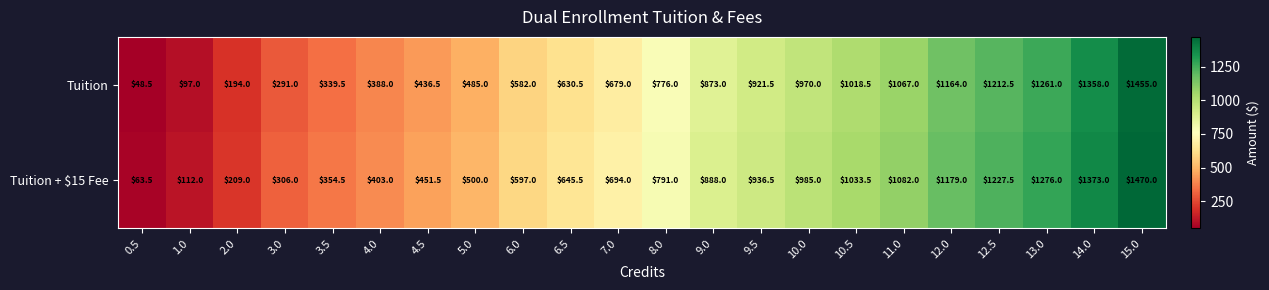

Which category has the highest value in the Tuition series?

15.0